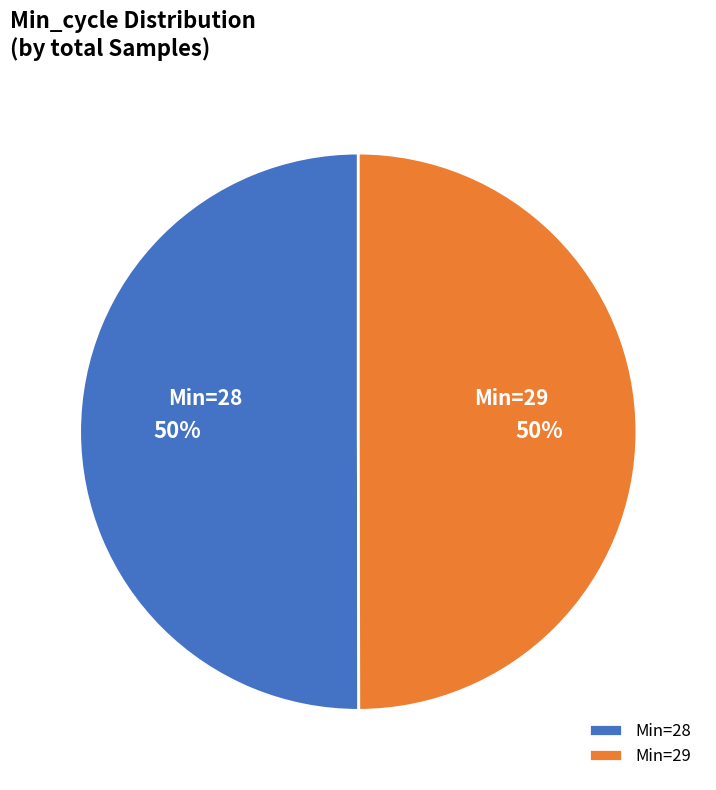

Do Min=28 and Min=29 together represent more than half of the pie?

Yes